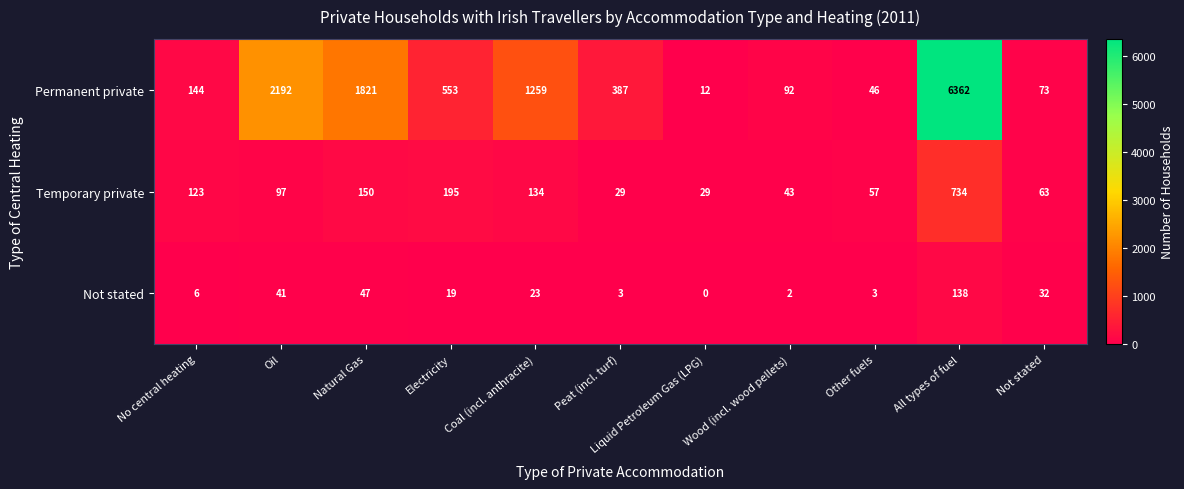

Rank the series by their maximum value, from lowest to highest.

Not stated, Temporary private, Permanent private